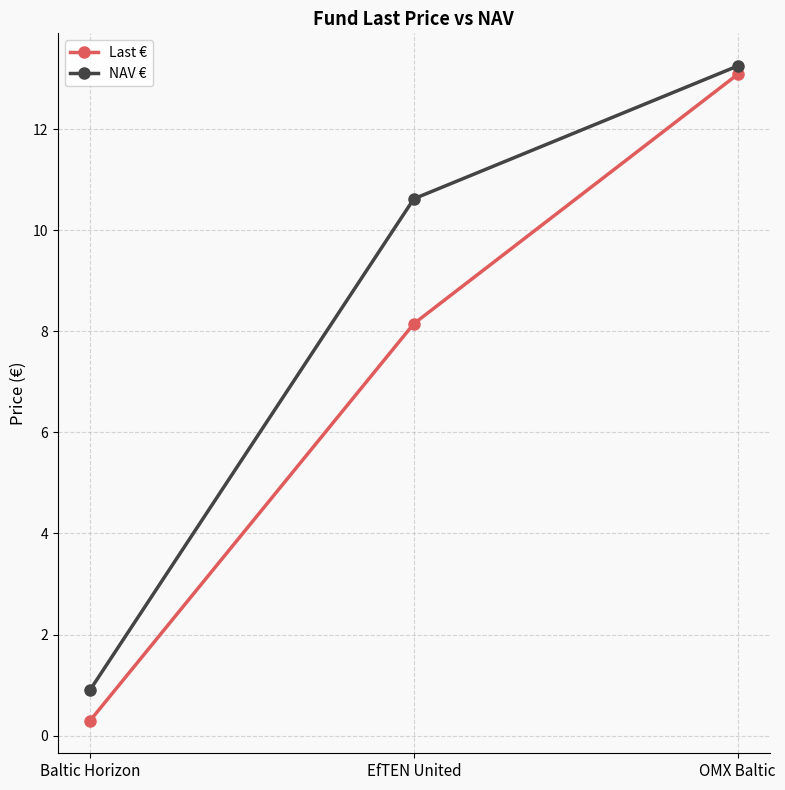

Which series changed the most between Baltic Horizon and EfTEN United?

NAV €